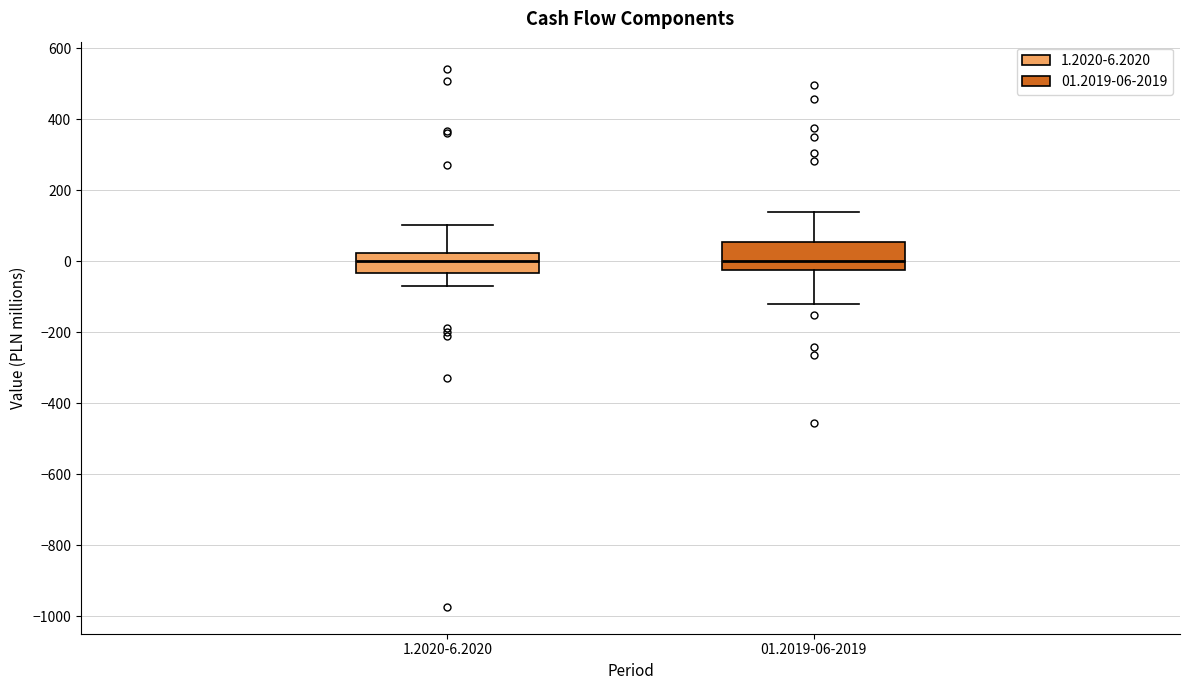

Which box is the tallest, from its lower edge to its upper edge?

01.2019-06-2019